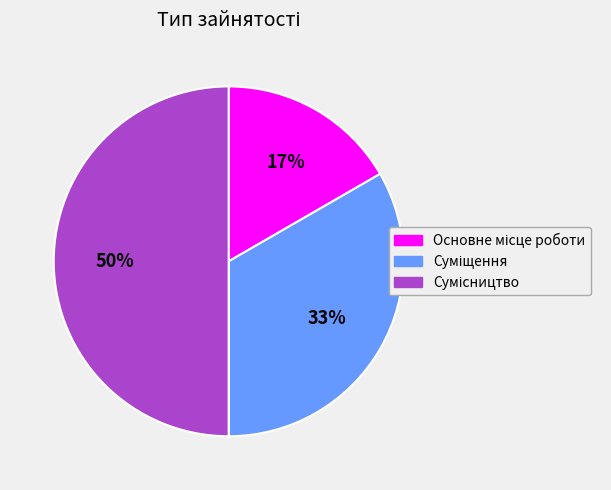

To the nearest percent, what is the difference between the largest and smallest slice percentages?

33%